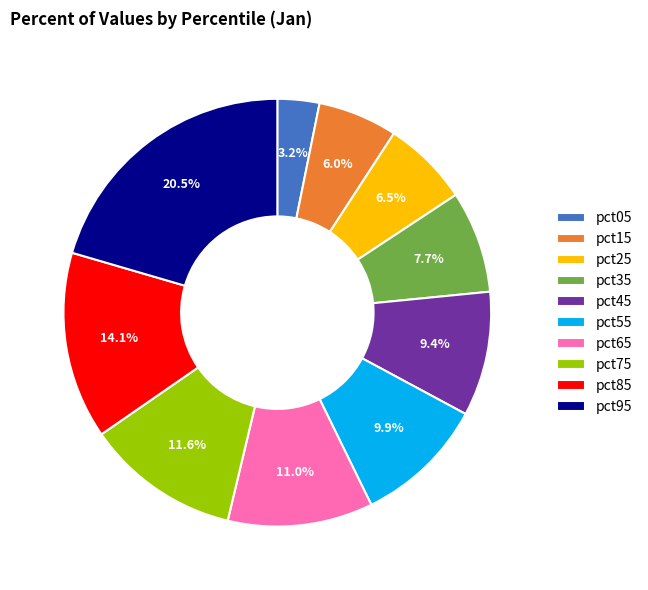

Count the number of slices in the pie.

10